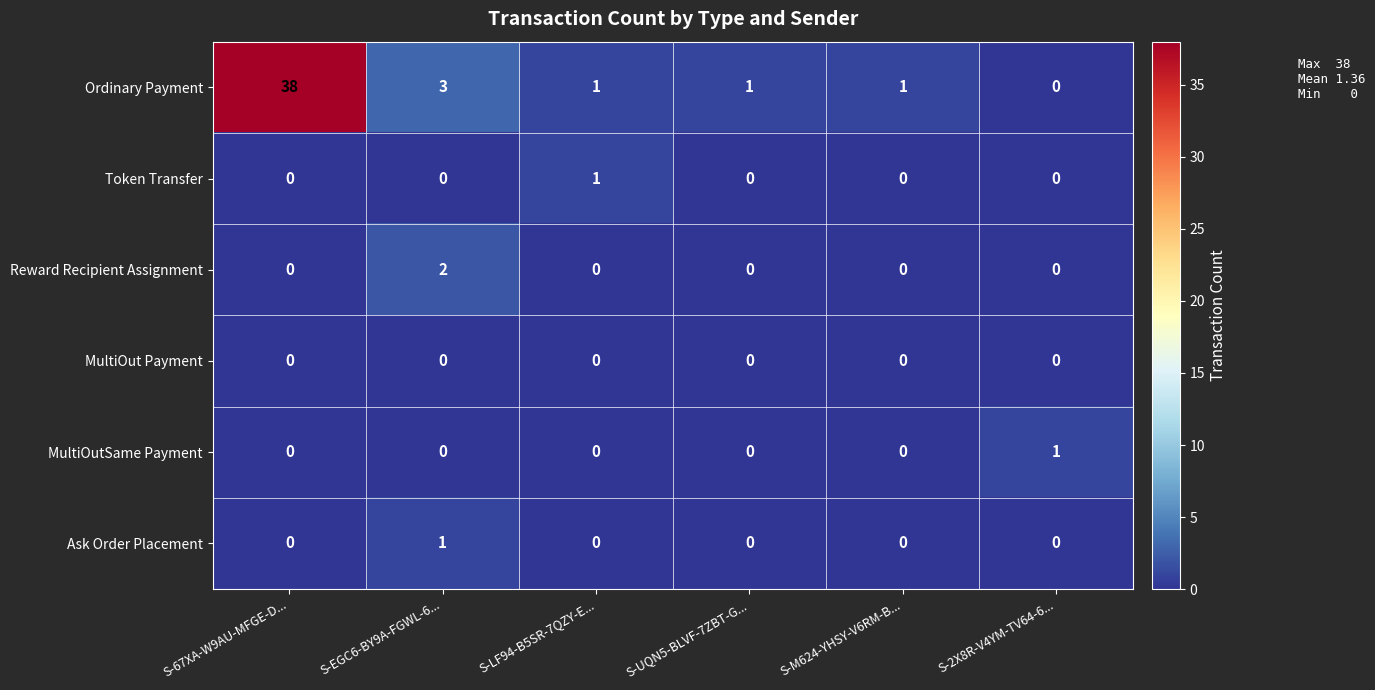

Is the value of Ordinary Payment at S-67XA-W9AU-MFGE-D... greater than the value of MultiOut Payment at S-UQN5-BLVF-7ZBT-G...?

Yes